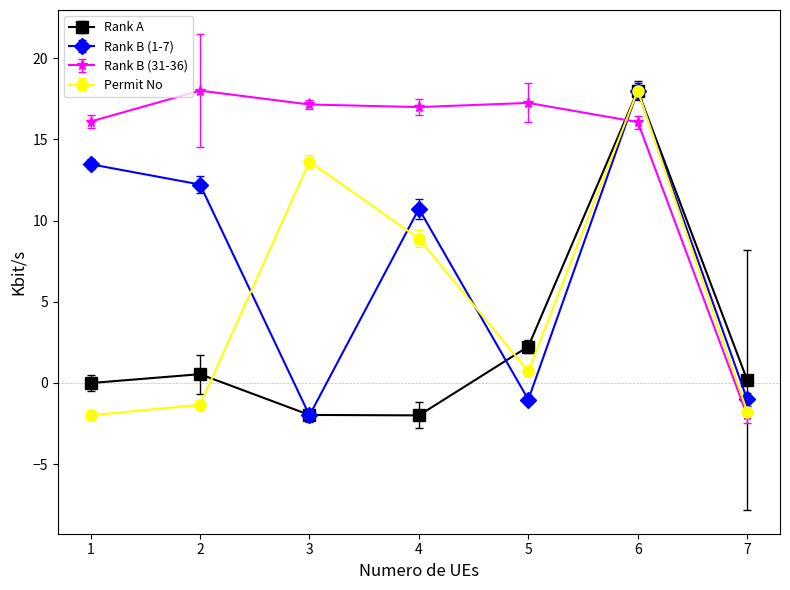

How many negative values does the Permit No series have?

3